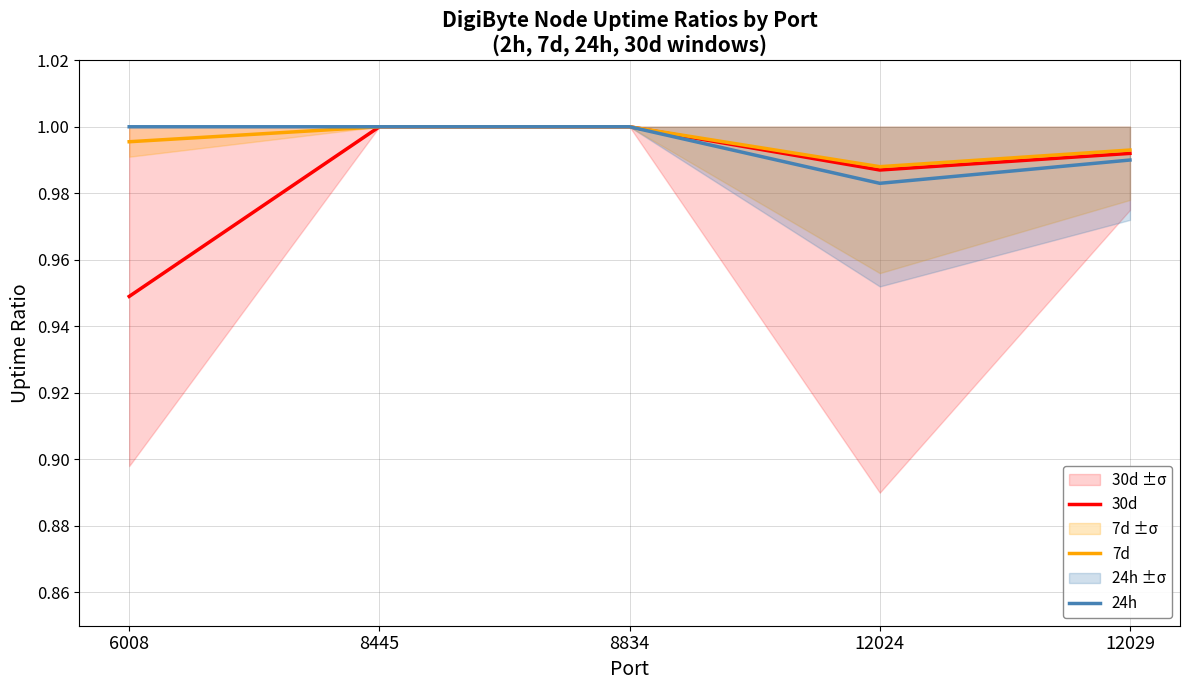

How many lines are shown in the chart?

3